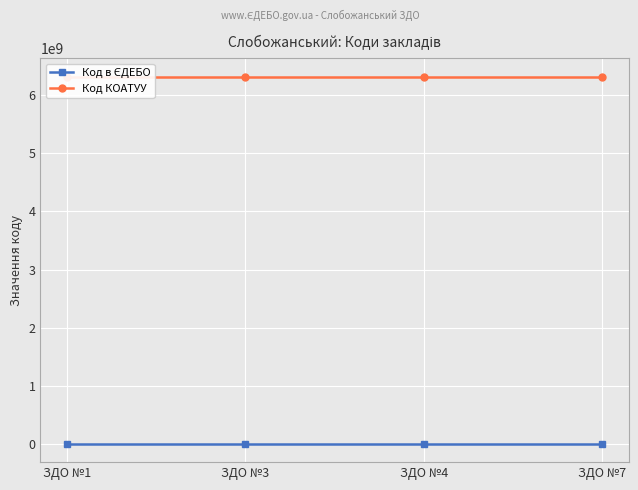

True or false: Код КОАТУУ and Код в ЄДЕБО intersect in this chart.

False